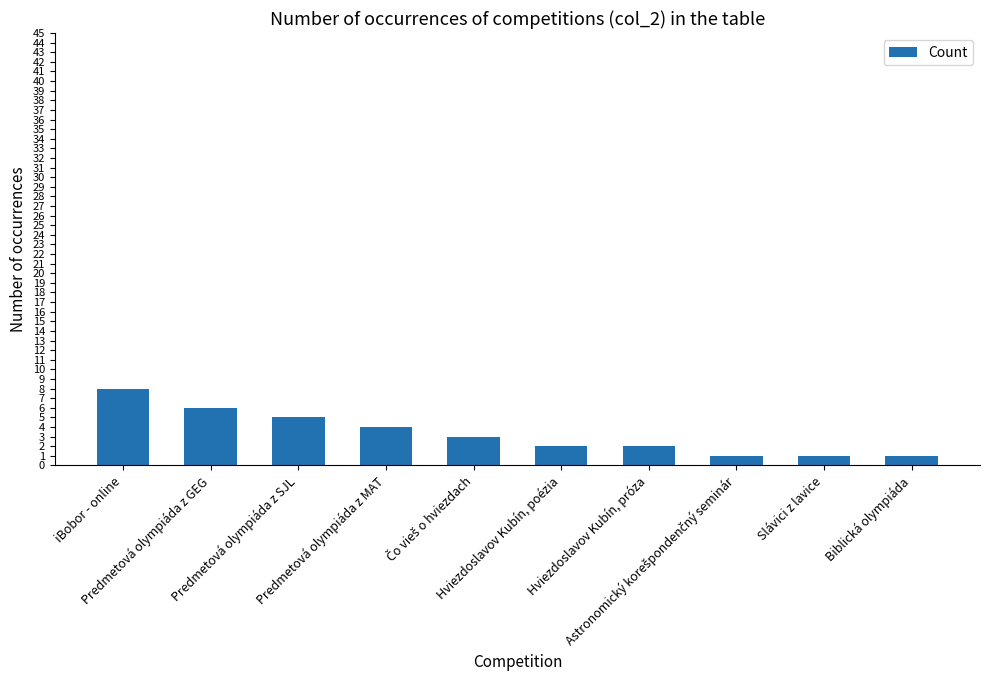

What is the difference between the values at Slávici z lavice and Predmetová olympiáda z SJL?

4